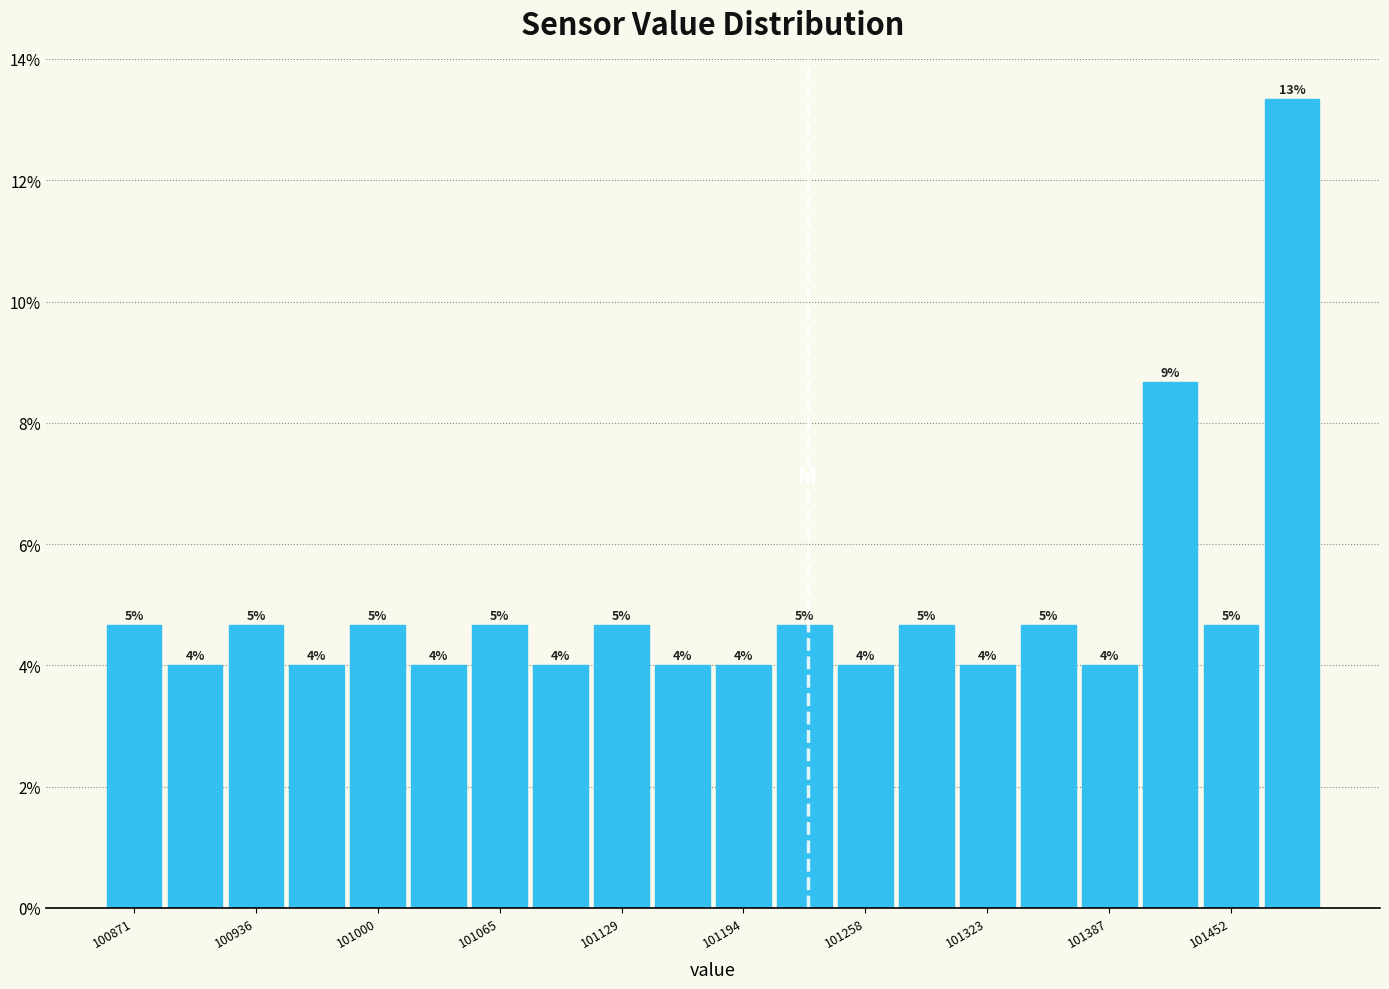

Read against the x-axis, roughly where is the centre of the tallest bar?

101480